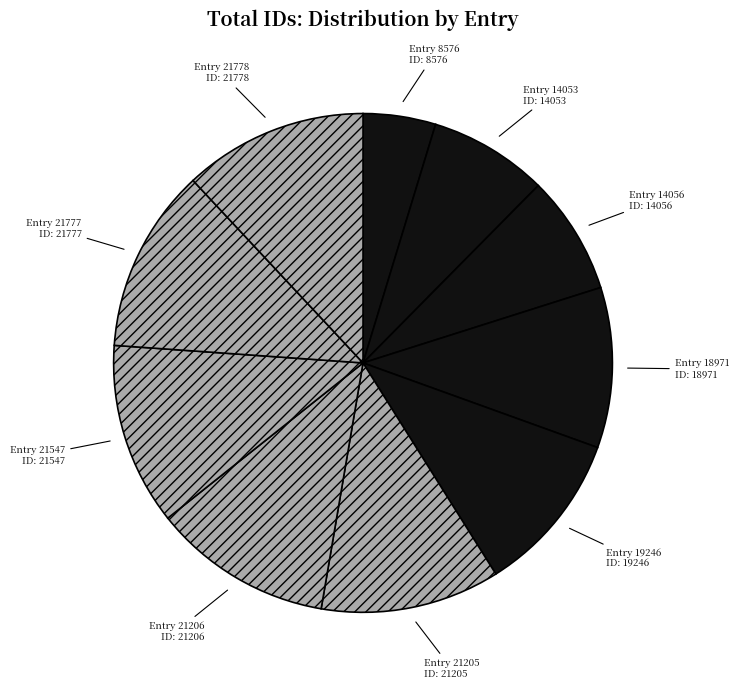

Does Entry 21778 represent more than half of the total?

No